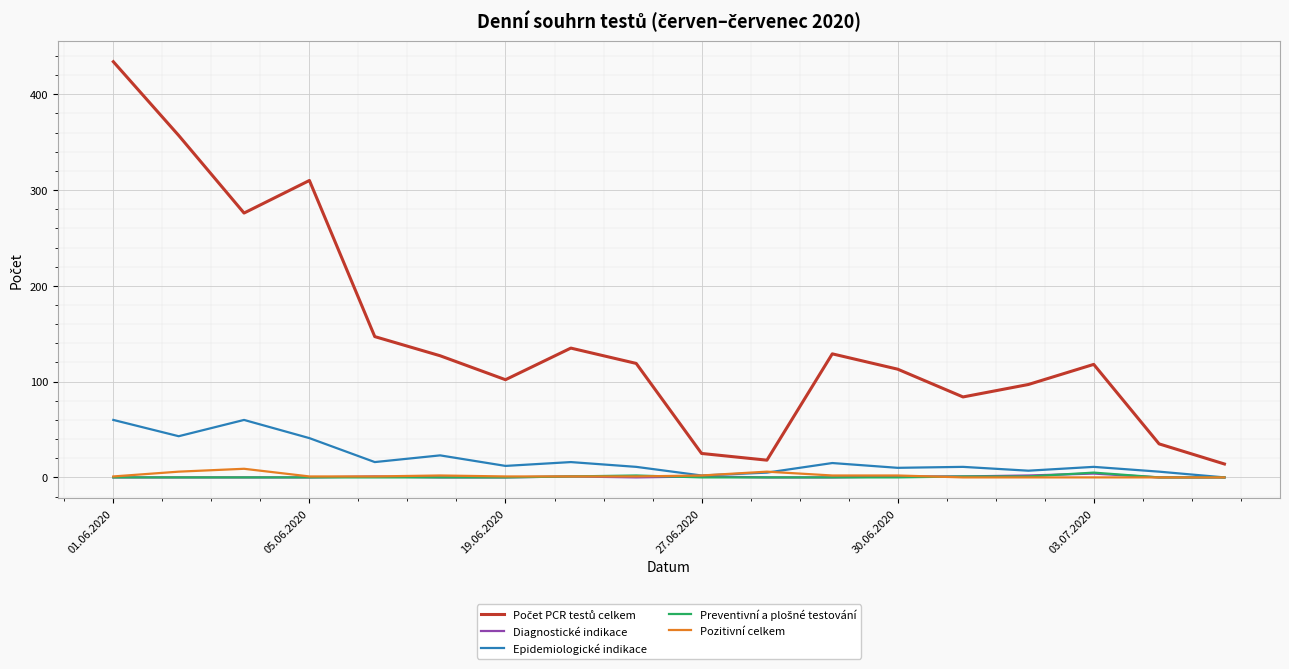

What is the maximum value shown in the chart?

434